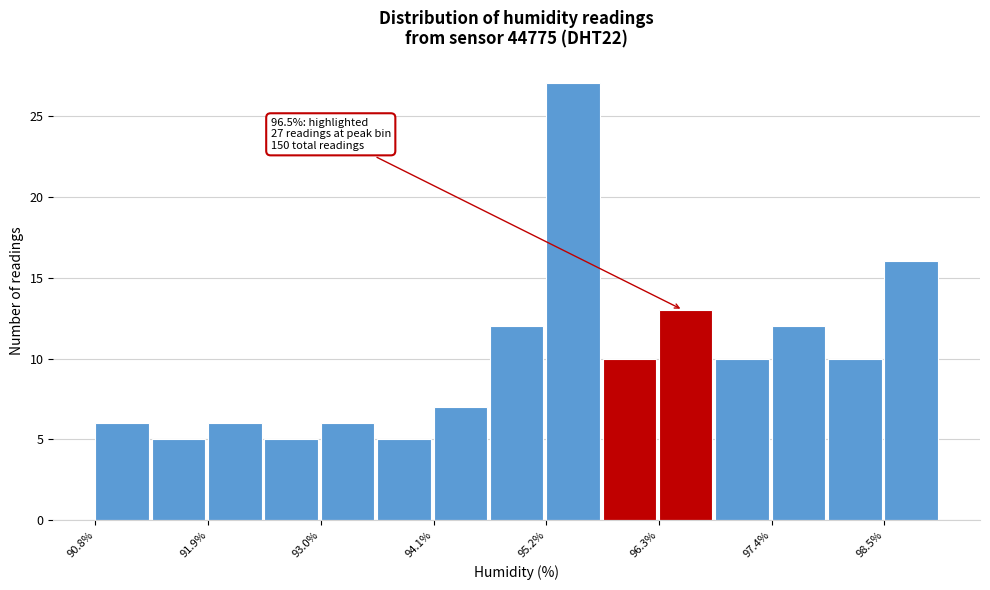

Read against the x-axis, roughly where is the centre of the tallest bar?

95.4